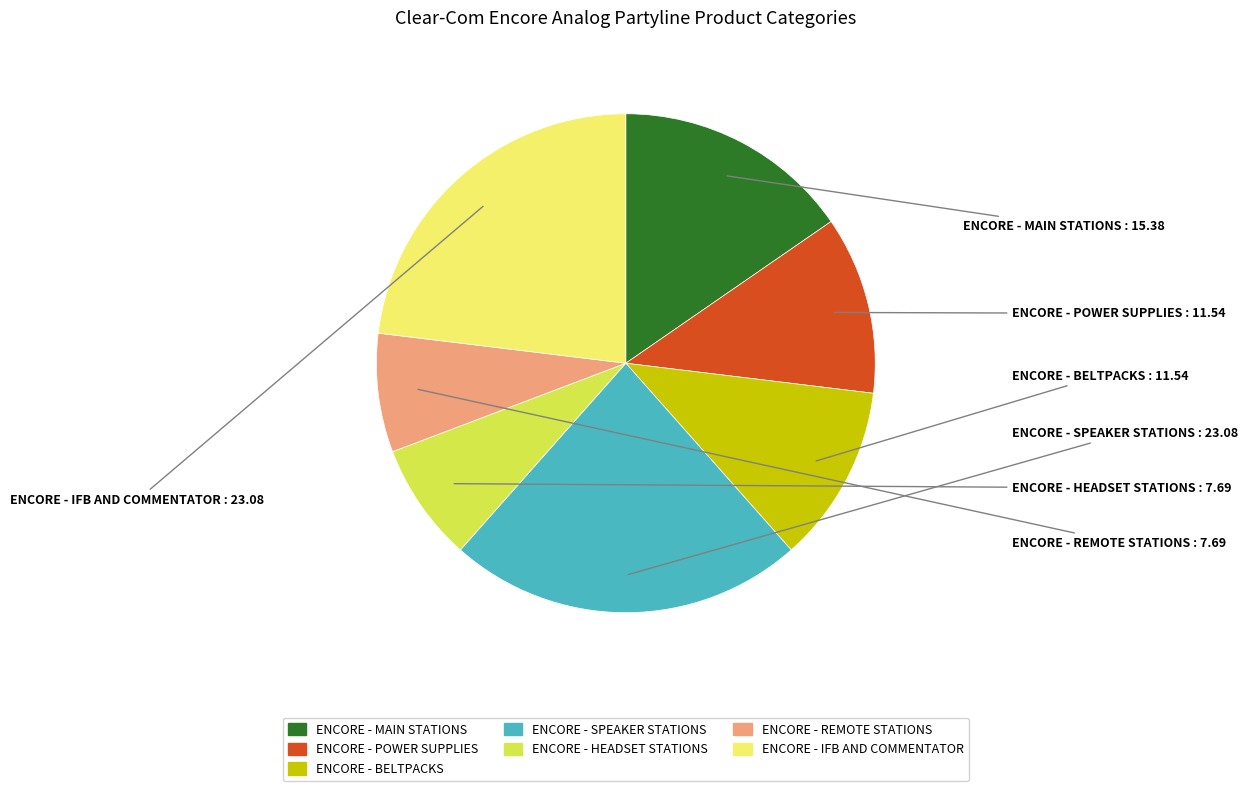

Do ENCORE - BELTPACKS and ENCORE - HEADSET STATIONS together represent more than half of the pie?

No